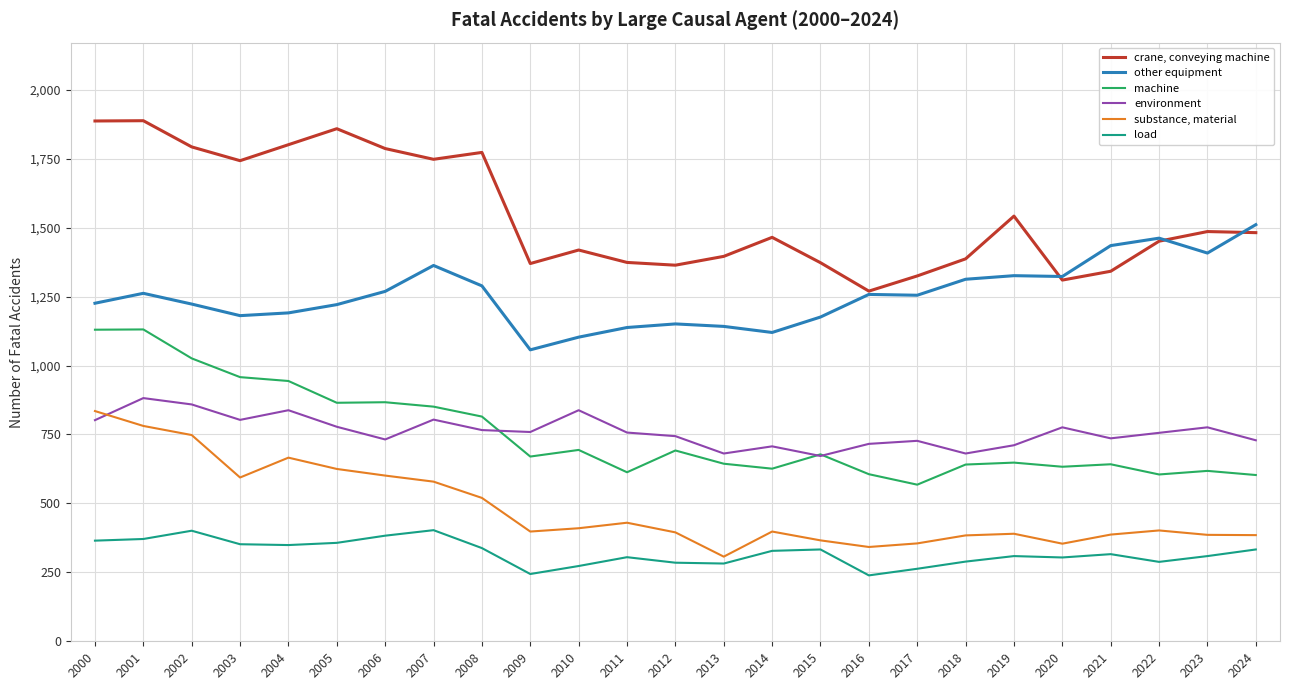

Which series has the largest total across all categories?

crane, conveying machine